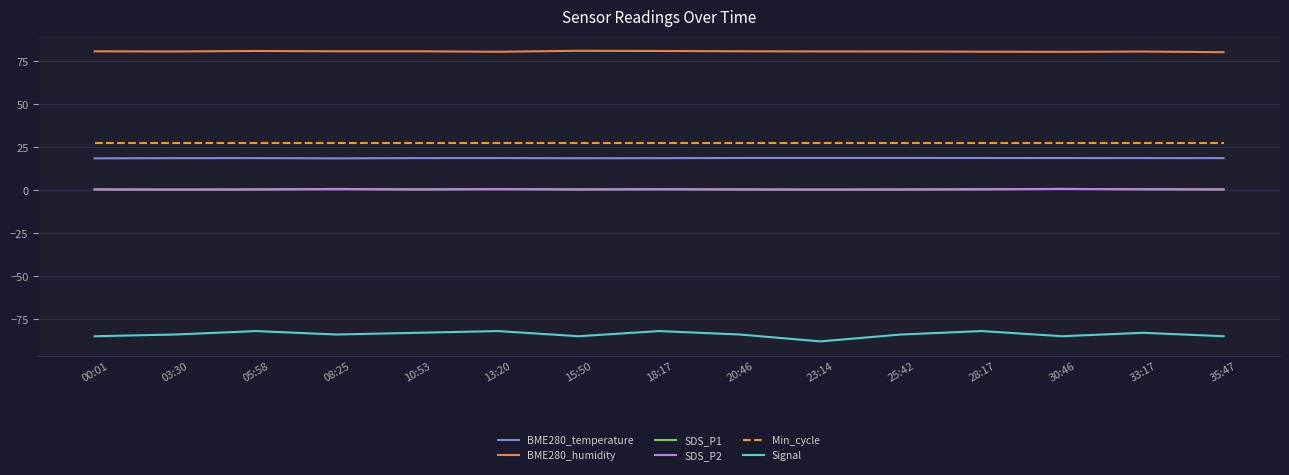

Which series has the widest spread of values?

Signal